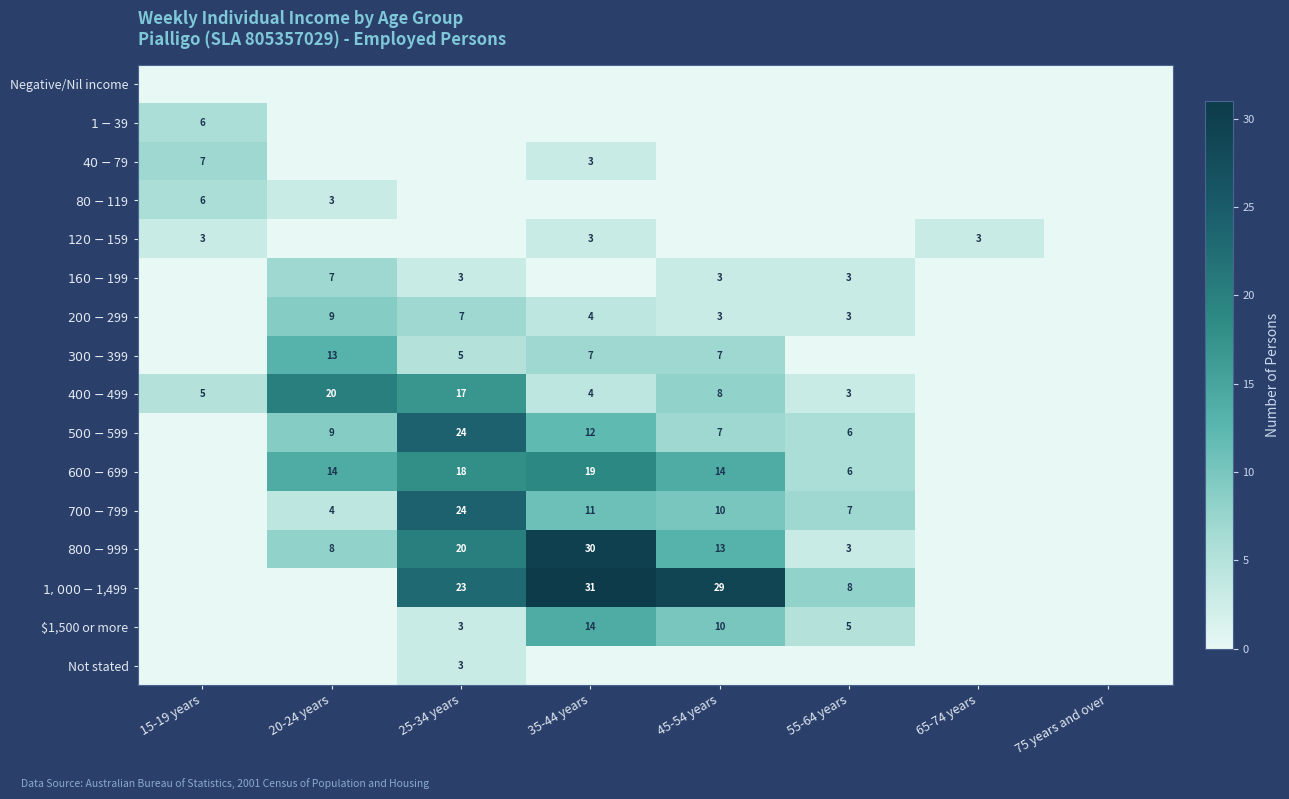

True or false: $1,500 or more has a value of 3 at 25-34 years.

True